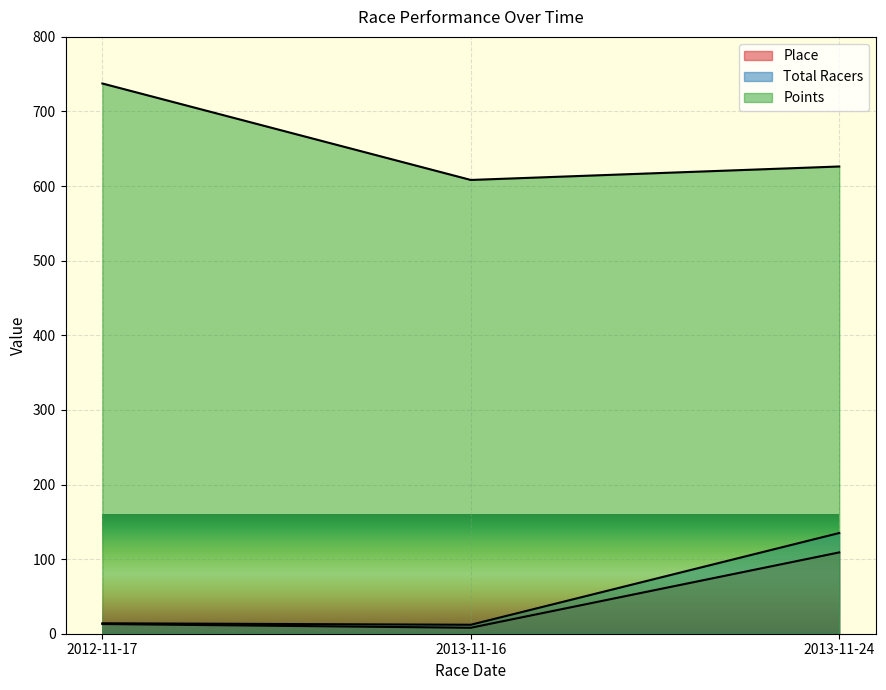

Reading left to right, transcribe all the data shown in this chart.

Place: 13.0	8.0	109.0
Total Racers: 14.0	12.0	135.0
Points: 737.6	608.2	626.3